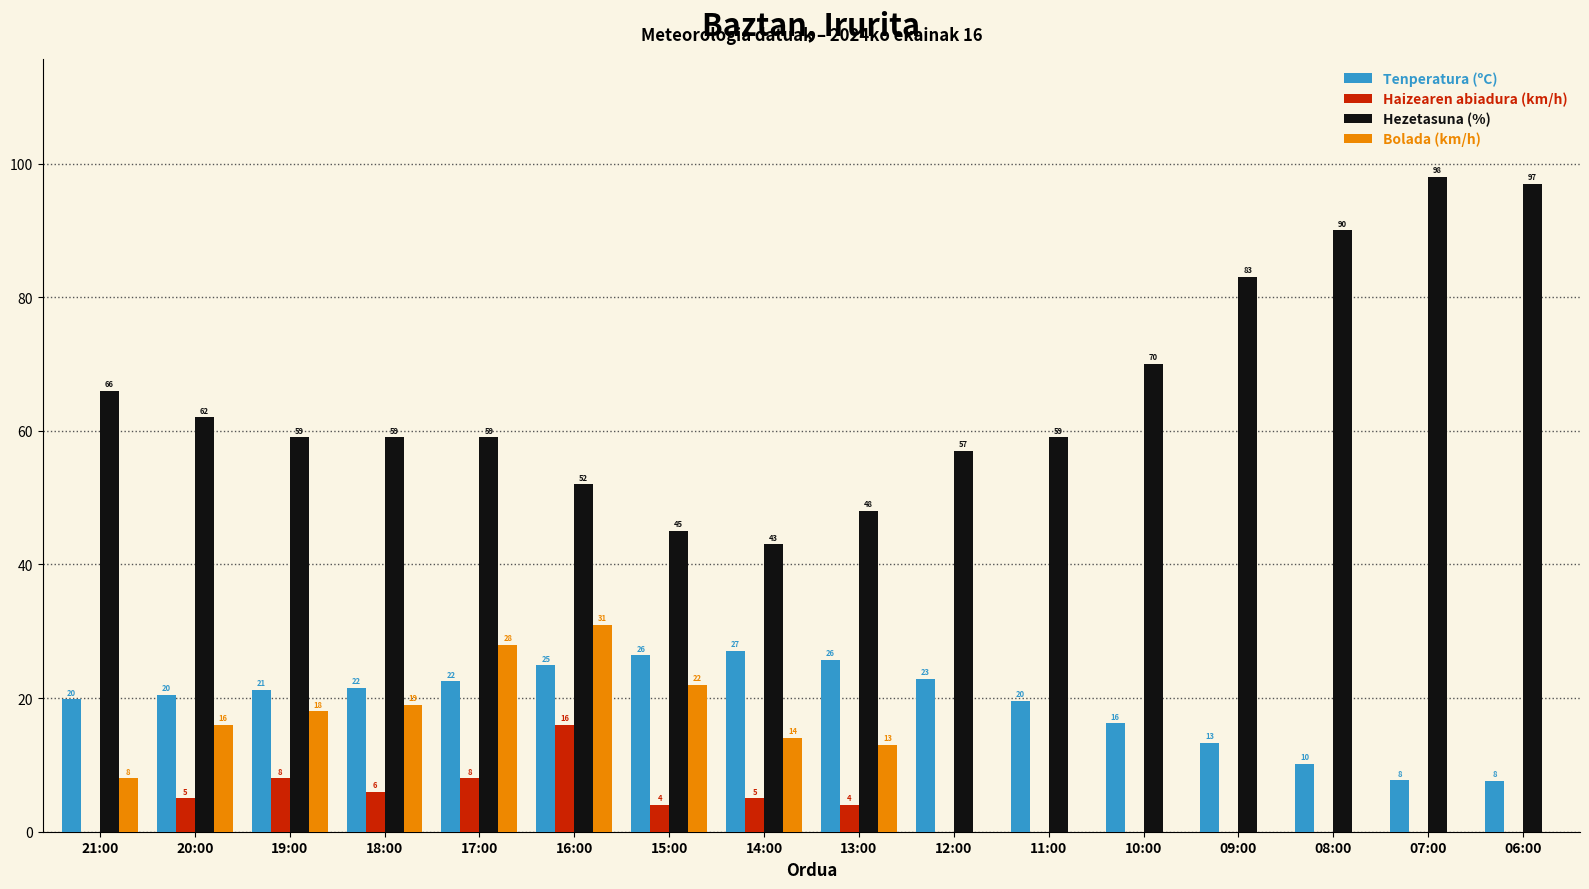

At which category is the sum across all series the highest?

16:00